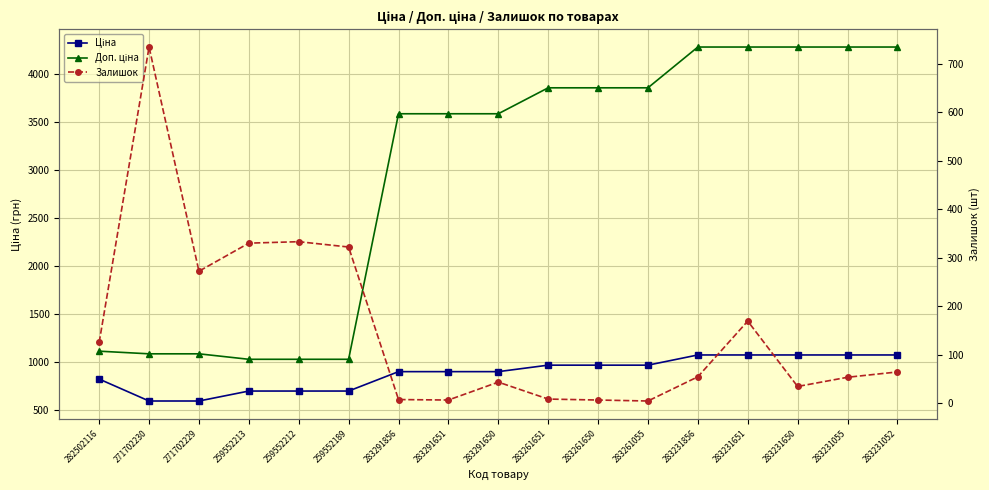

What is the label of the 14th point from the right?

259552213